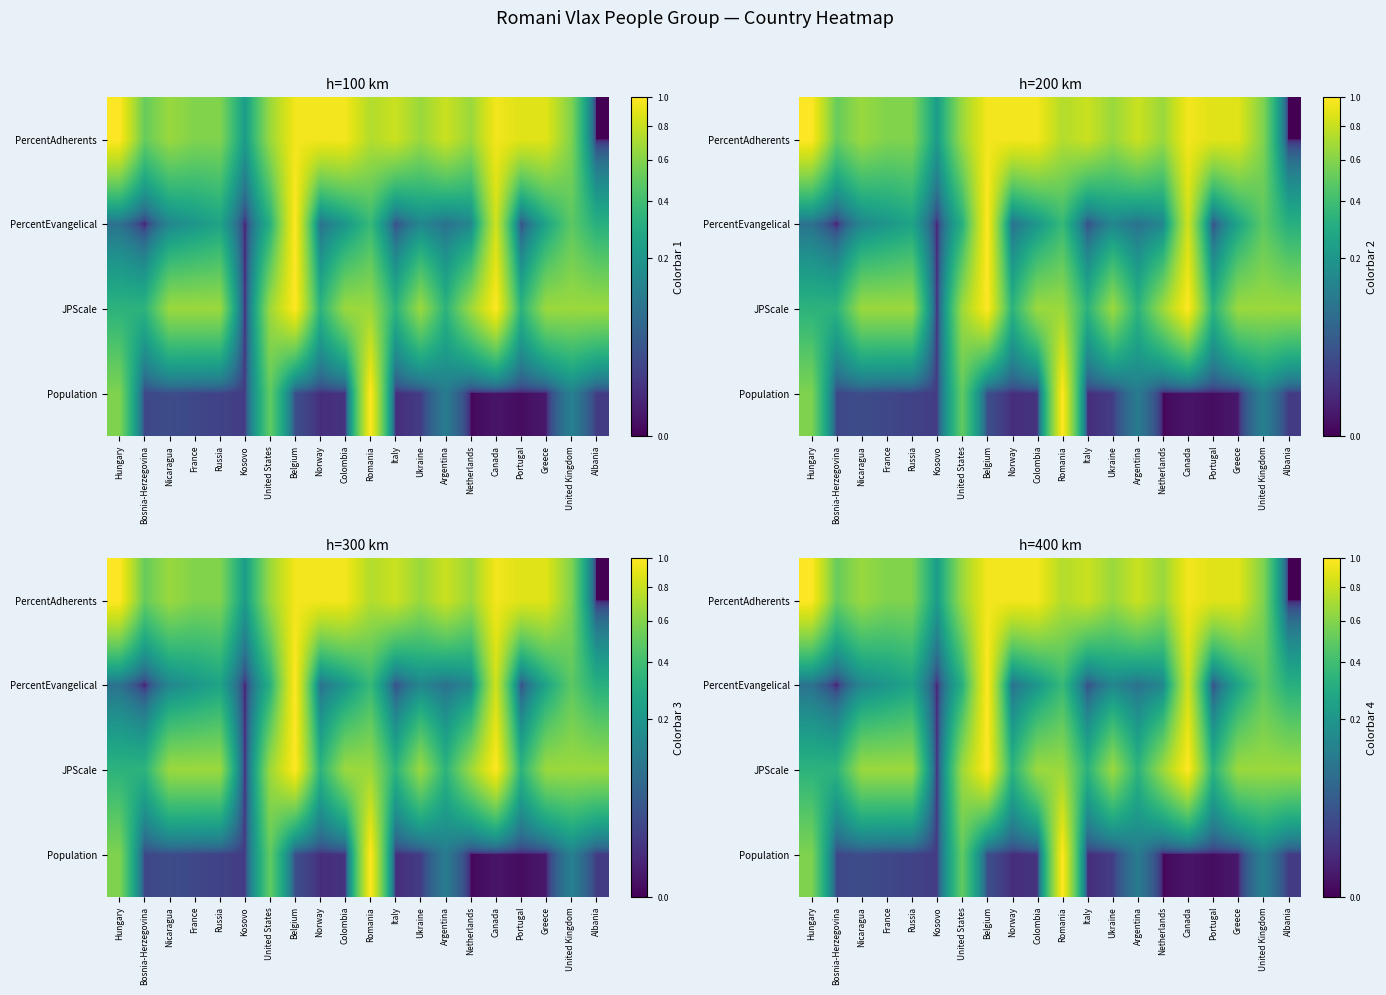

Which category has the highest value in the JPScale series?

Belgium